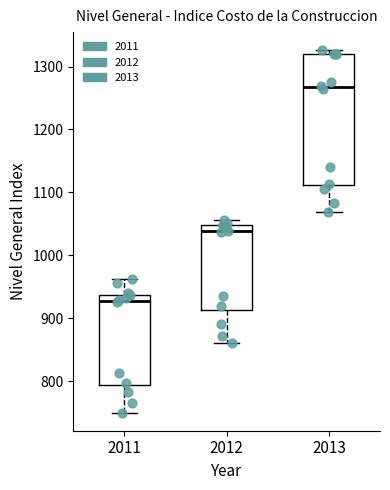

Where does the median line of the box at x = 2013 sit on the y-axis? The values are not printed on the chart, so give them approximately, as read against the axis.

1270